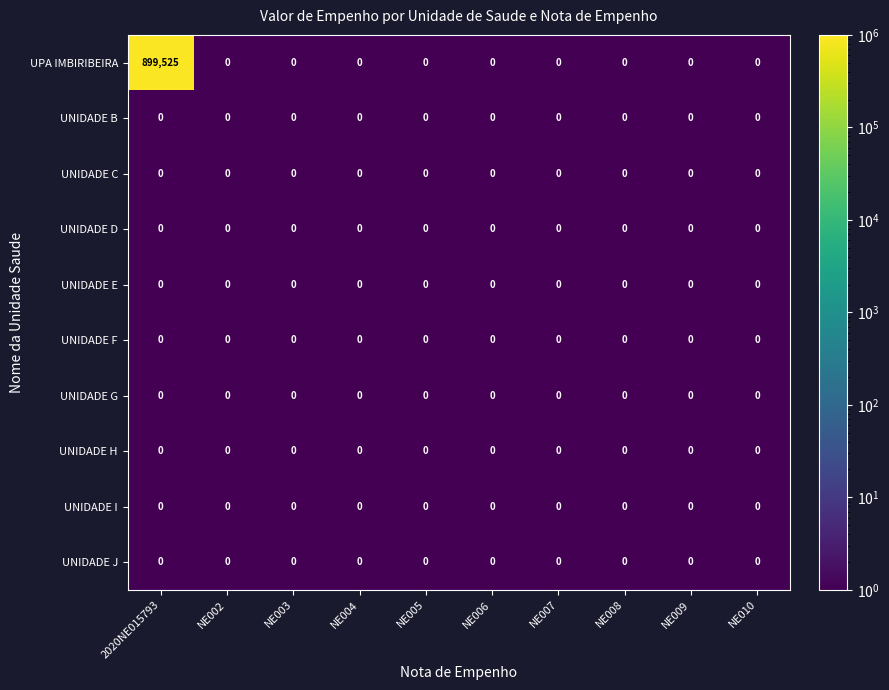

The value of UNIDADE C at NE010 is 0. True or false?

True